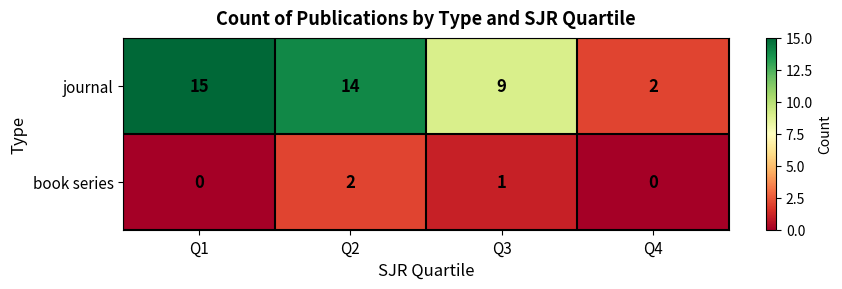

True or false: book series has a value of 1 at Q2.

False